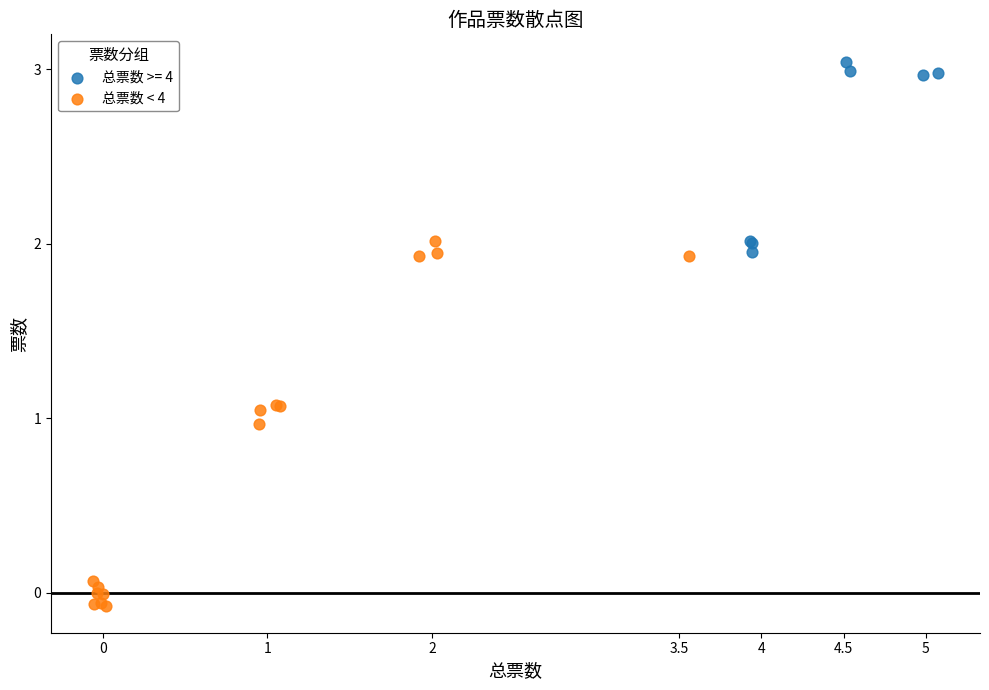

Which series contains the lowest Y value?

总票数 < 4